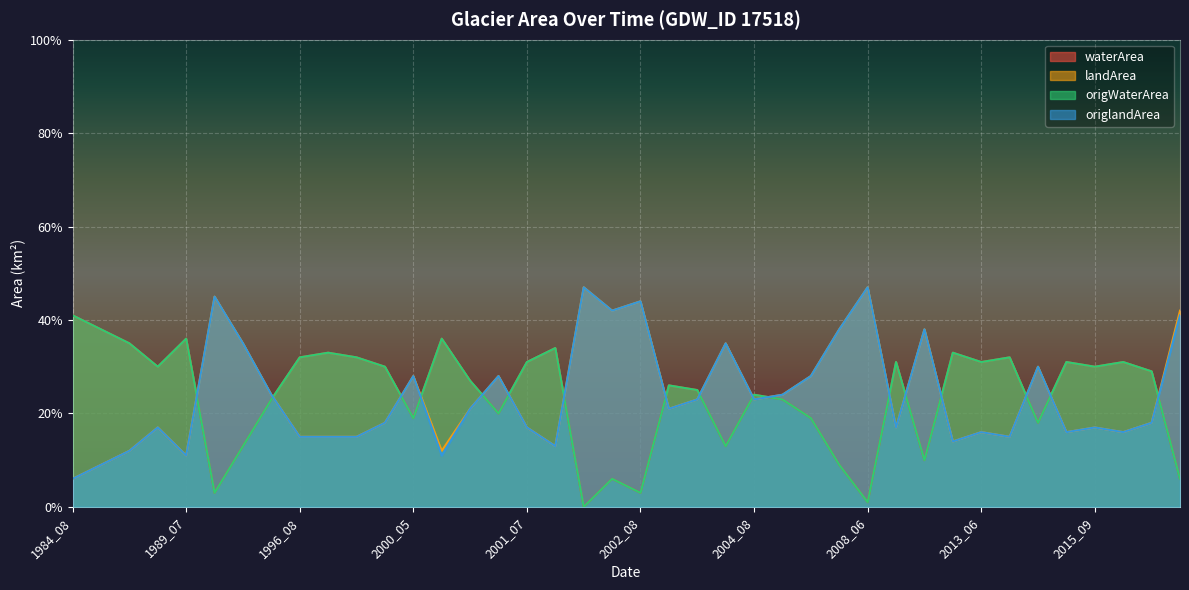

What is the value of the origlandArea point at the 25th from the left?

0.2